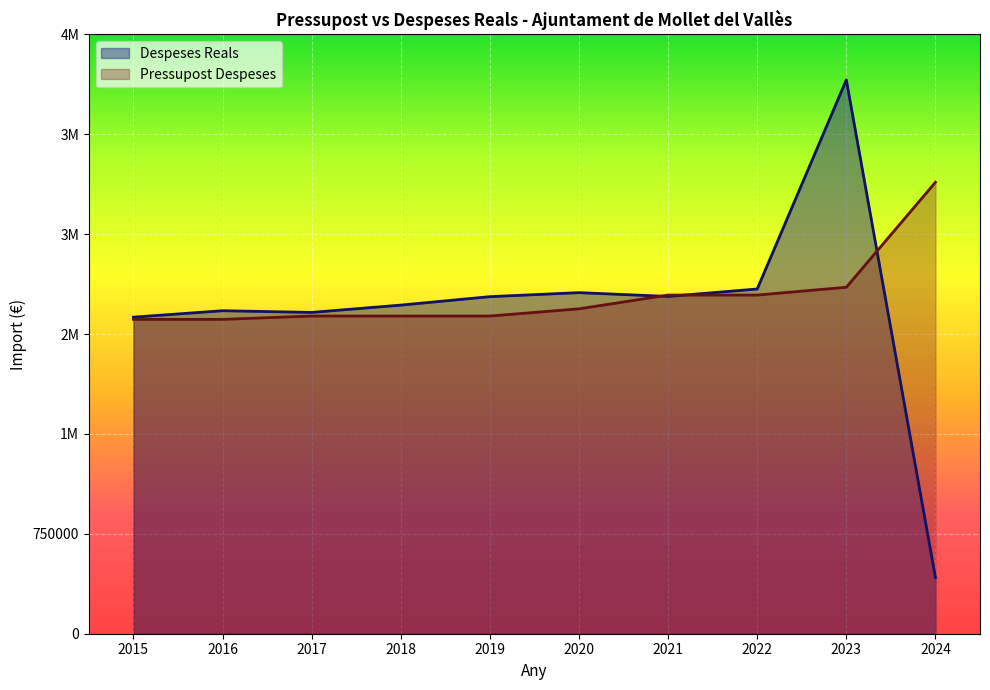

Which series changed the most between 2022 and 2024?

Despeses Reals